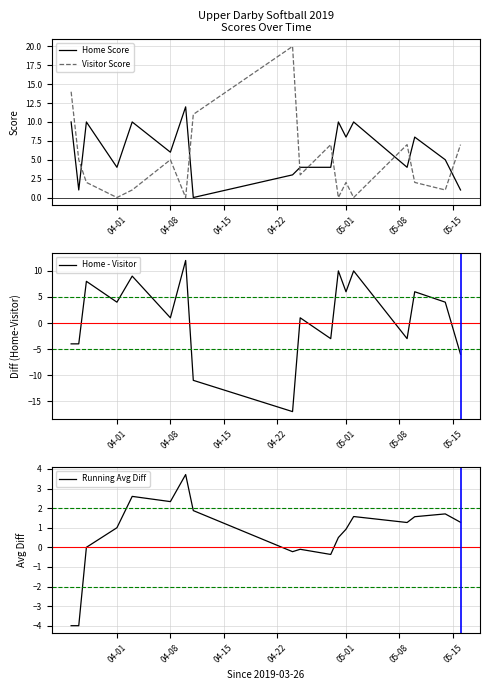

What is the value of the Home Score point at the 12th from the left?

10.0